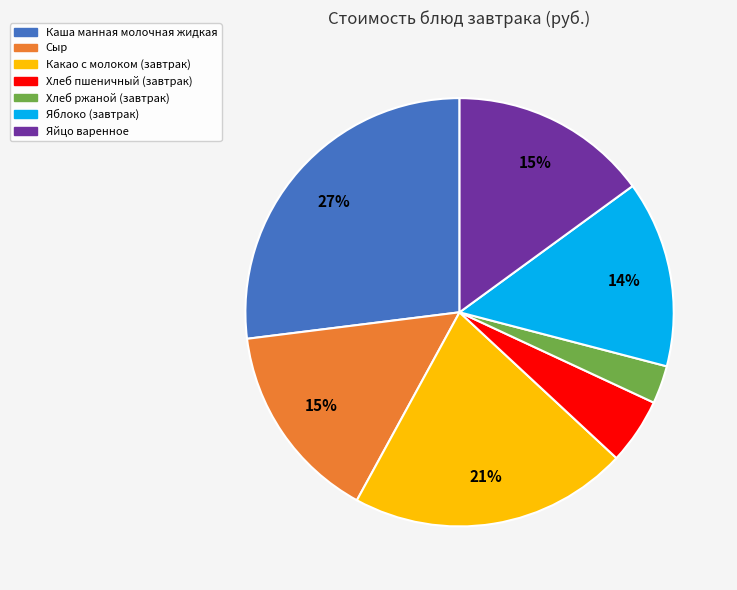

To the nearest percent, what is the difference between the Какао с молоком (завтрак) and Хлеб пшеничный (завтрак) slice percentages?

16%